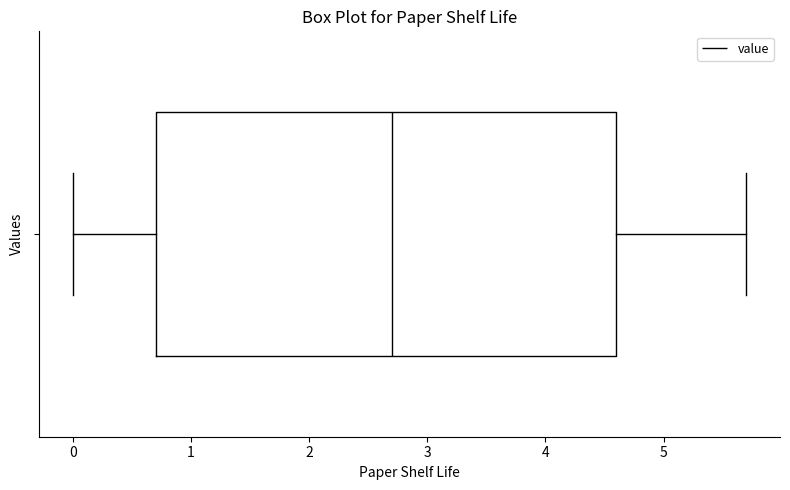

Transcribe this box plot: give where the median line is, the range the box spans, and where the two whiskers end, as read against the x-axis. The values are not printed on the chart, so give them approximately, as read against the axis.

median 2.7, box 0.7 to 4.6, whiskers 0.0 to 5.7